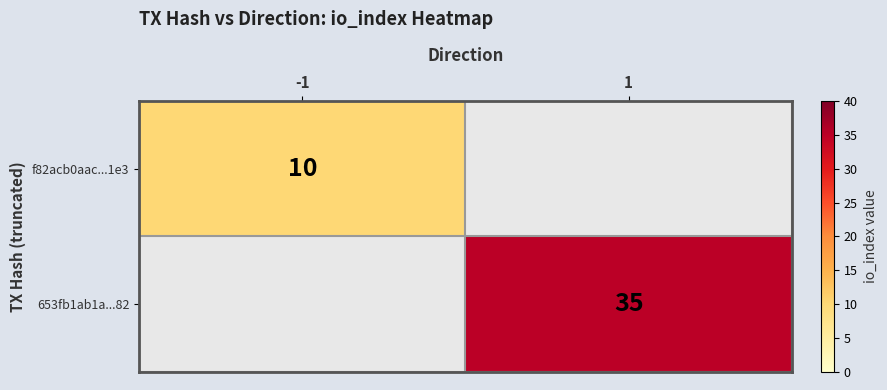

Between -1 and 1, which is larger?

1